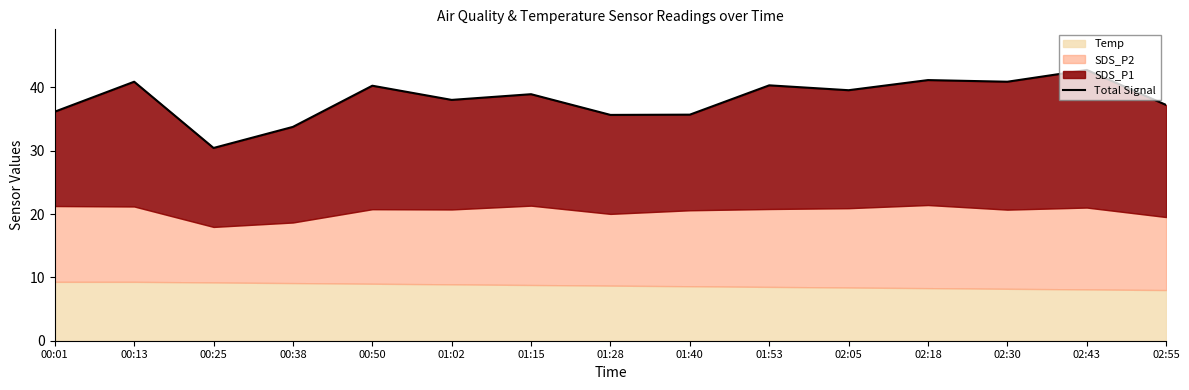

The chart shows a value of 35.7 at 01:40. True or false?

True